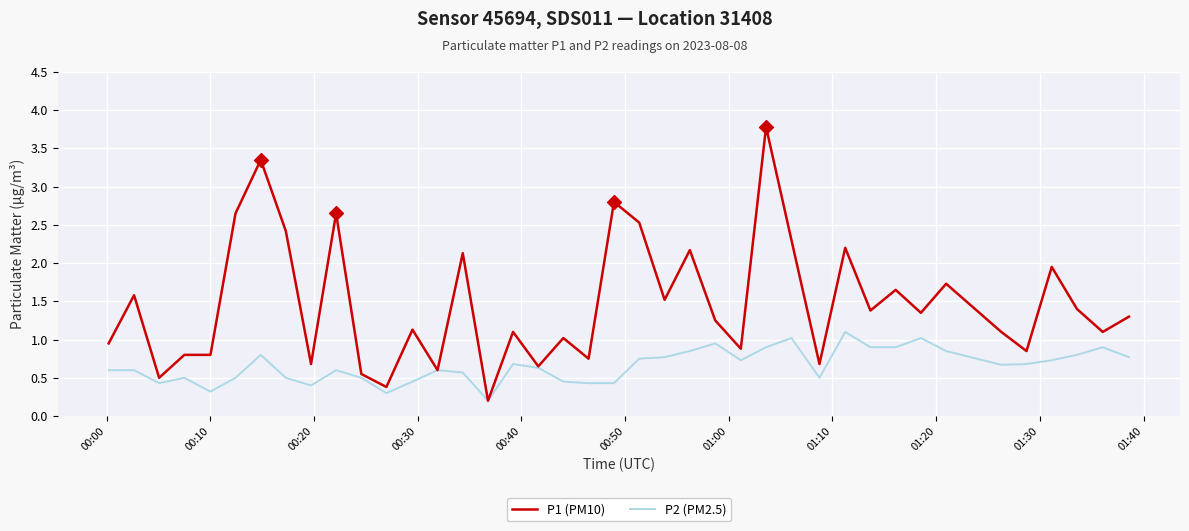

What are all the series names shown in the legend?

P1 (PM10), P2 (PM2.5)